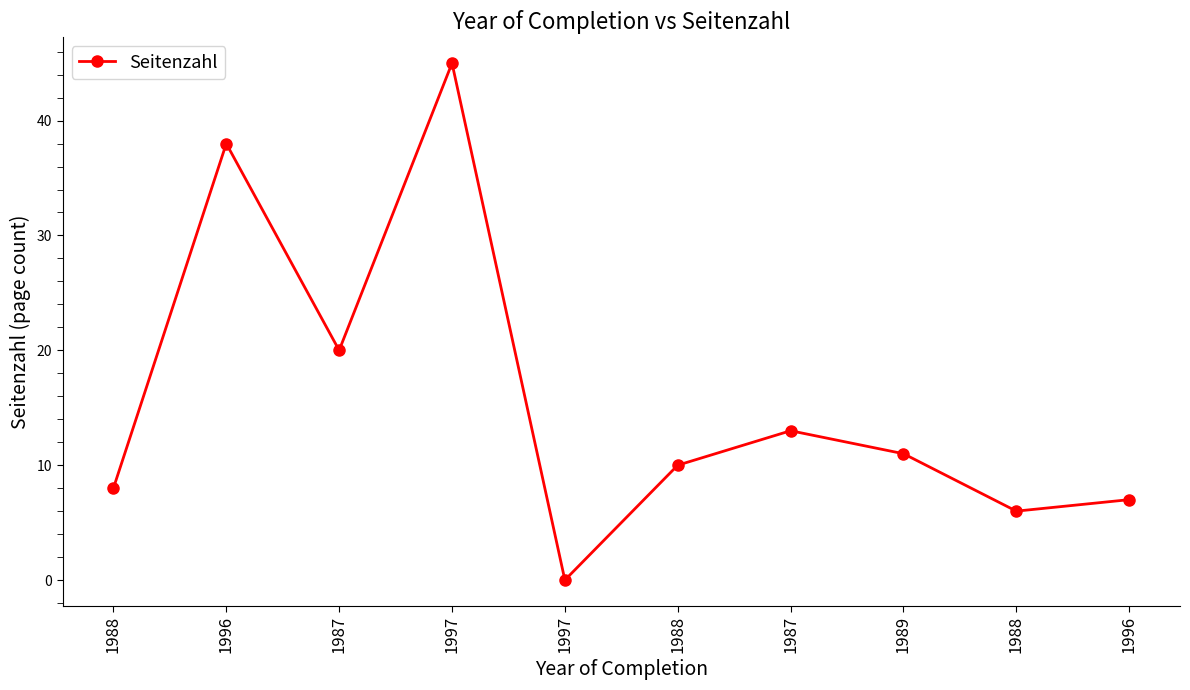

What is the label of the 9th point from the left?

1988